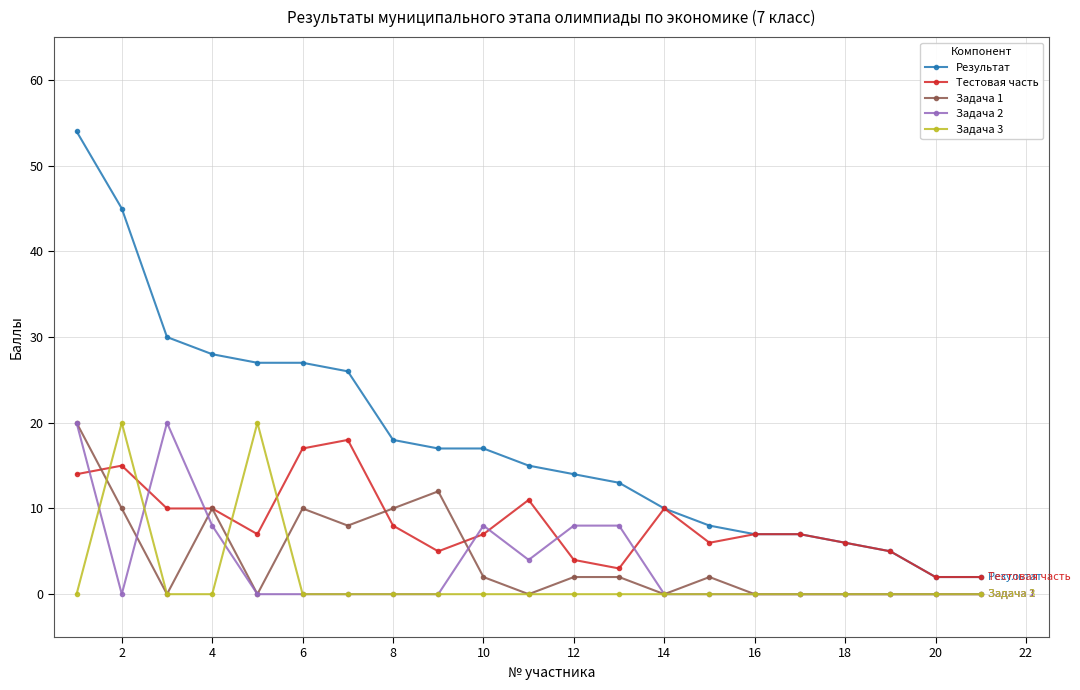

True or false: Тестовая часть and Задача 2 intersect in this chart.

True